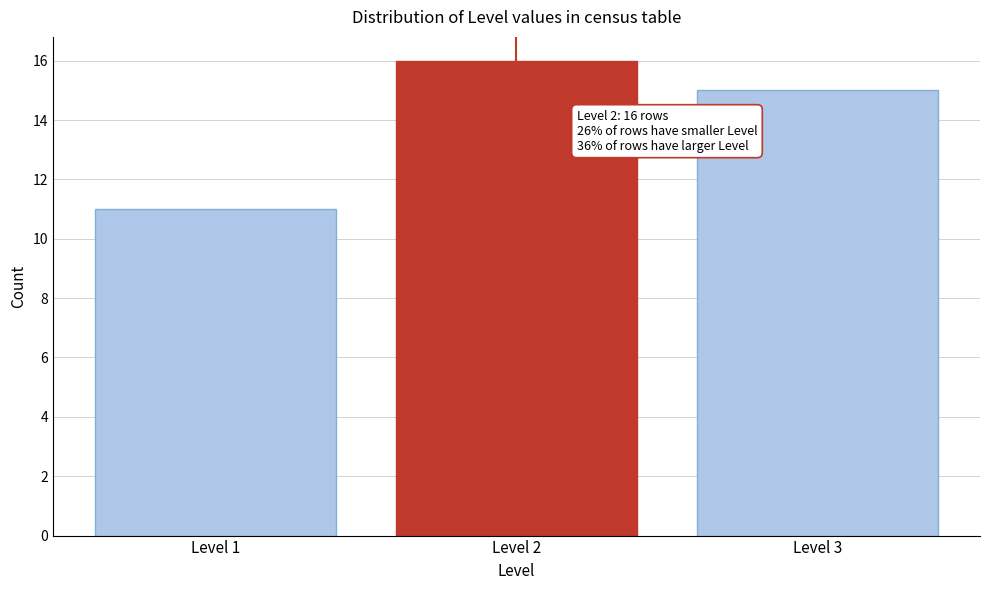

Reading left to right, list all the values displayed in this chart.

Level 1=11	Level 2=16	Level 3=15